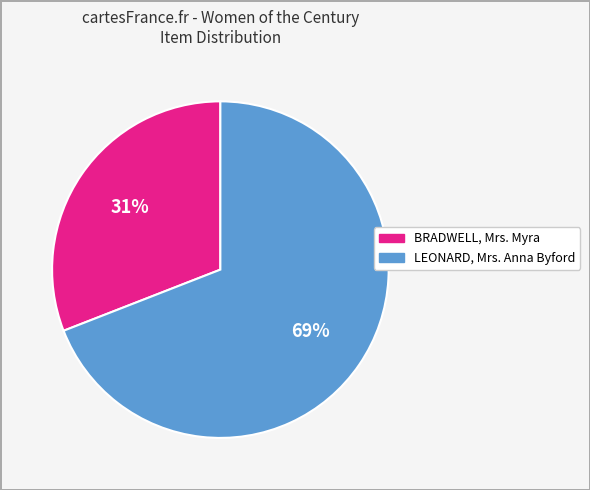

To the nearest percent, what is the average slice percentage?

50%